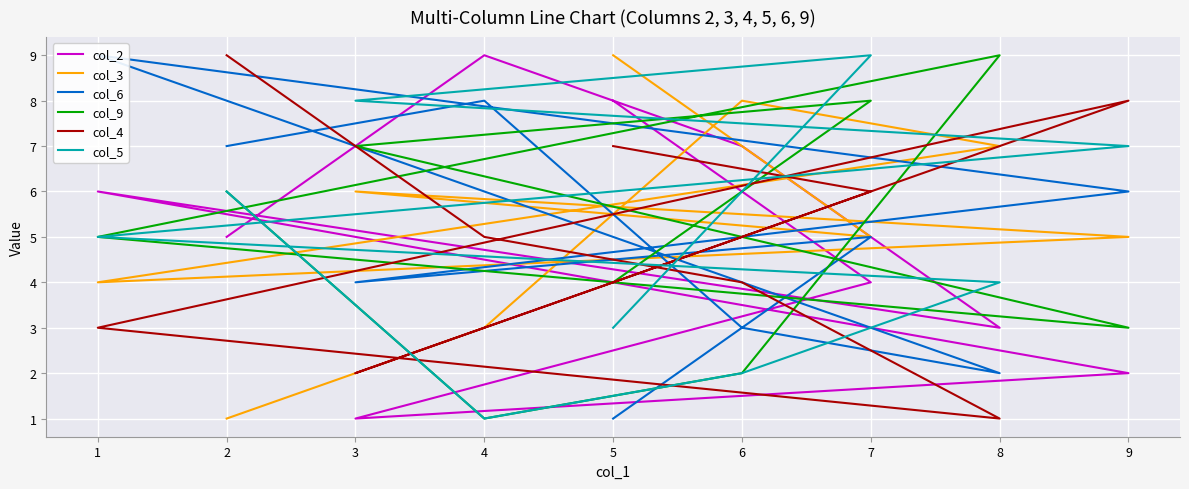

At which category does the chart reach its peak across all series?

4